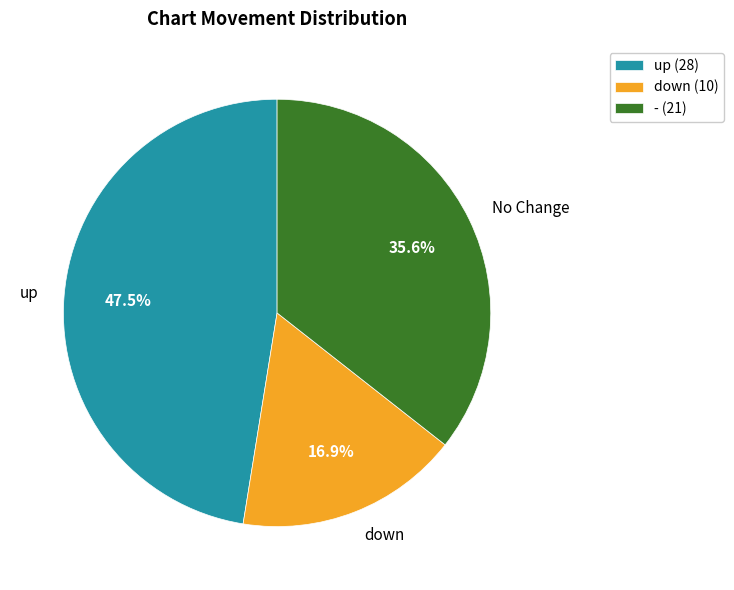

Is it true that down is 17% of the pie?

True